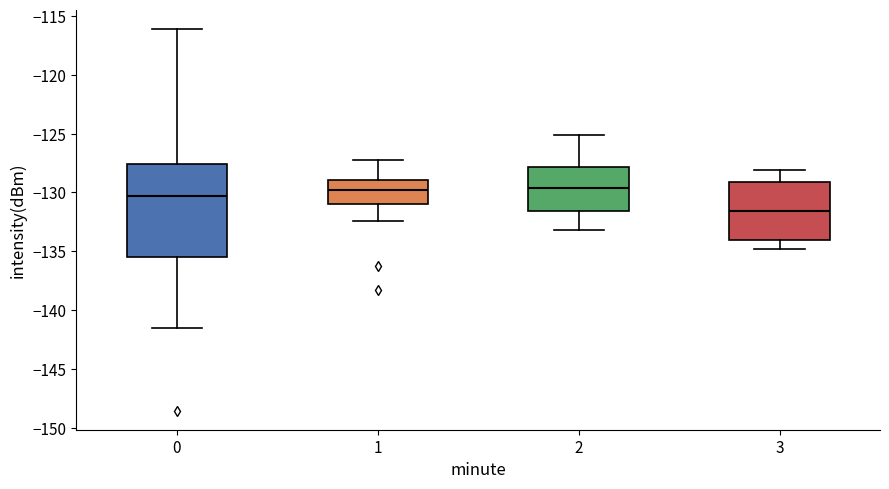

Reading left to right, read every box against the y-axis: the position of its median line, the range the box covers, and the ends of its whiskers. The values are not printed on the chart, so give them approximately, as read against the axis.

0: median -130.5, box -135.5 to -127.5, whiskers -141.5 to -116.0
1: median -130.0, box -131.0 to -129.0, whiskers -132.5 to -127.0
2: median -129.5, box -131.5 to -128.0, whiskers -133.0 to -125.0
3: median -131.5, box -134.0 to -129.0, whiskers -135.0 to -128.0